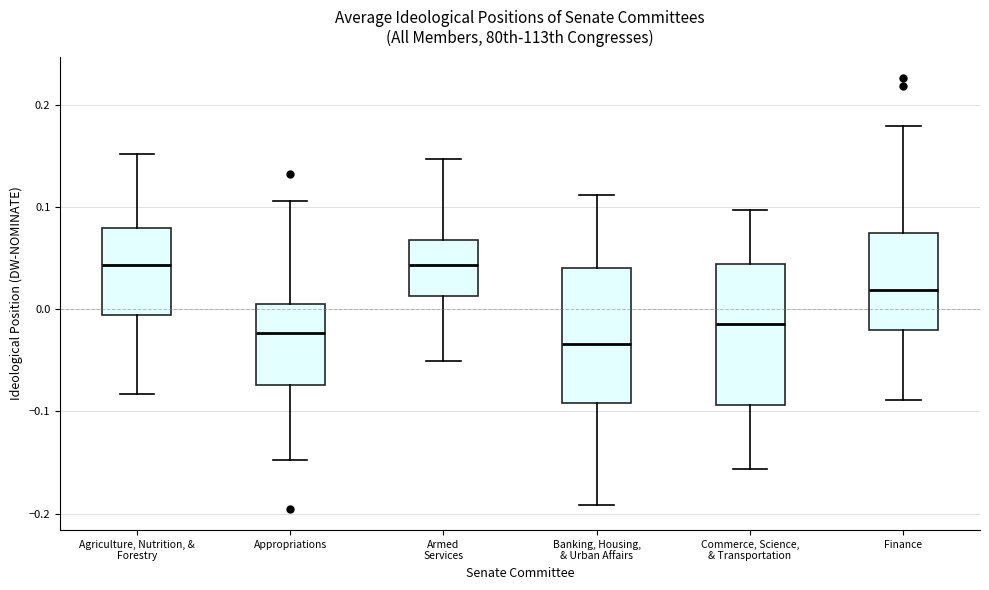

Where is the upper edge of the box for Agriculture, Nutrition, & Forestry on the y-axis? The values are not printed on the chart, so give them approximately, as read against the axis.

0.08